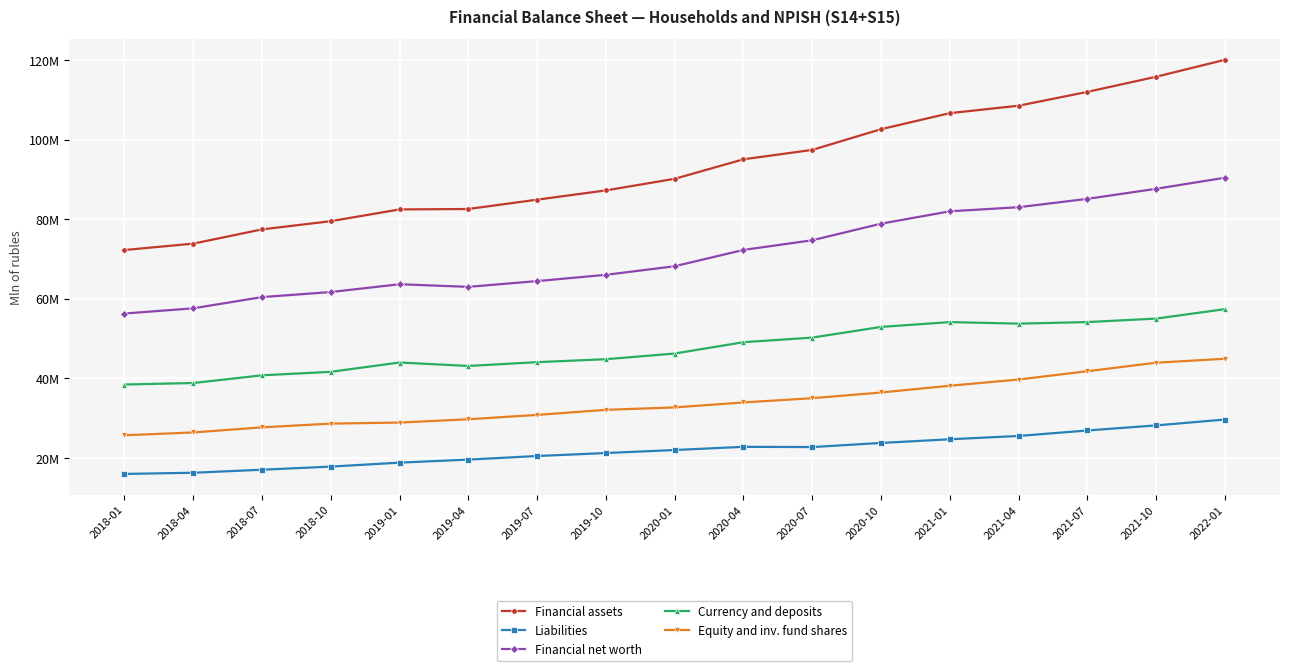

Is this an area chart (filled region under the line)?

No